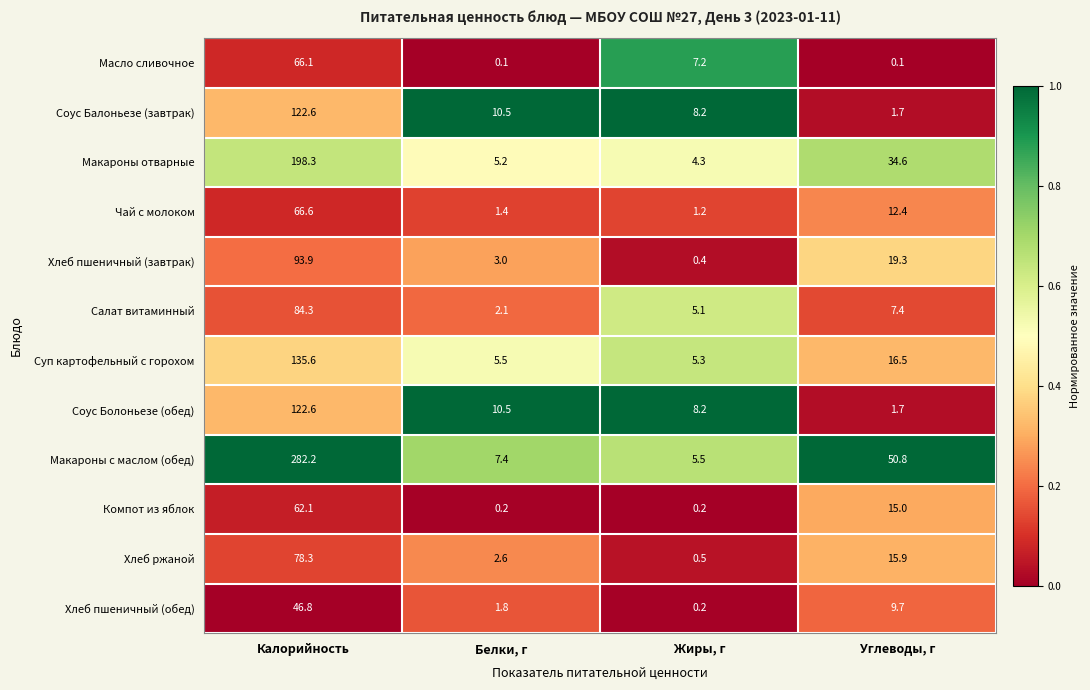

Where is Компот из яблок nearest to the value 31?

Углеводы, г